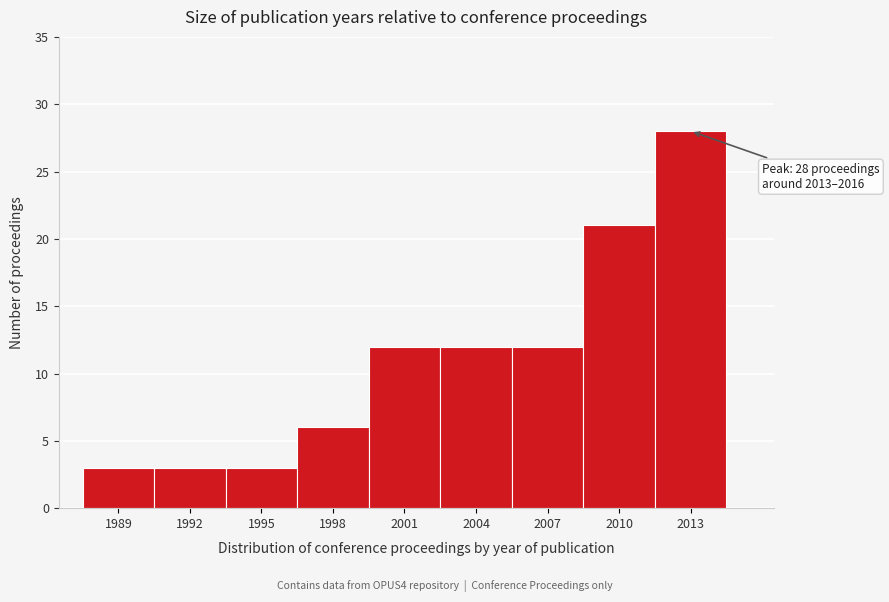

Reading left to right, transcribe all the data shown in this chart.

1989=3	1992=3	1995=3	1998=6	2001=12	2004=12	2007=12	2010=21	2013=28